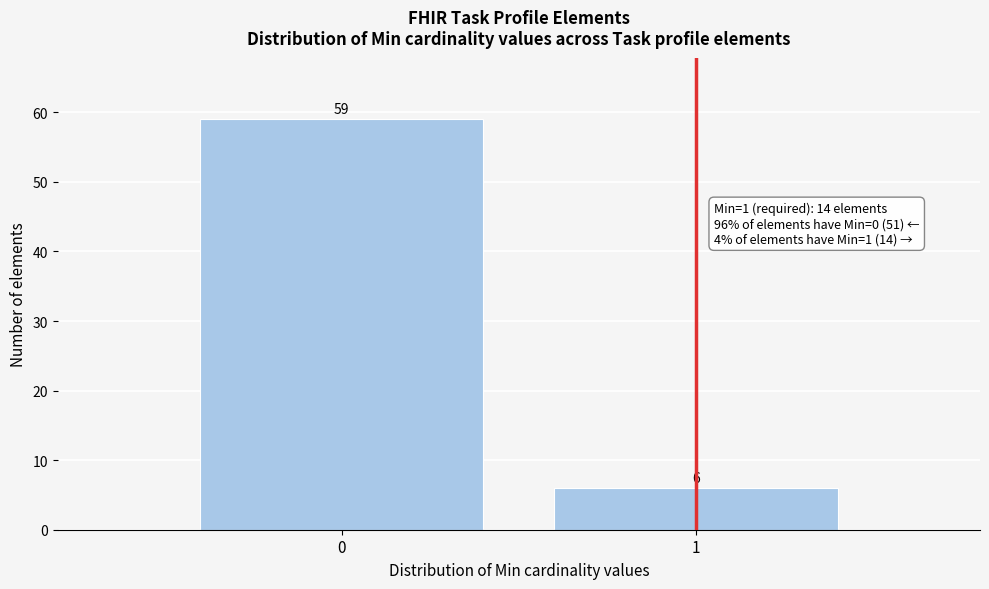

Reading left to right, list all the values displayed in this chart.

0=59	1=6